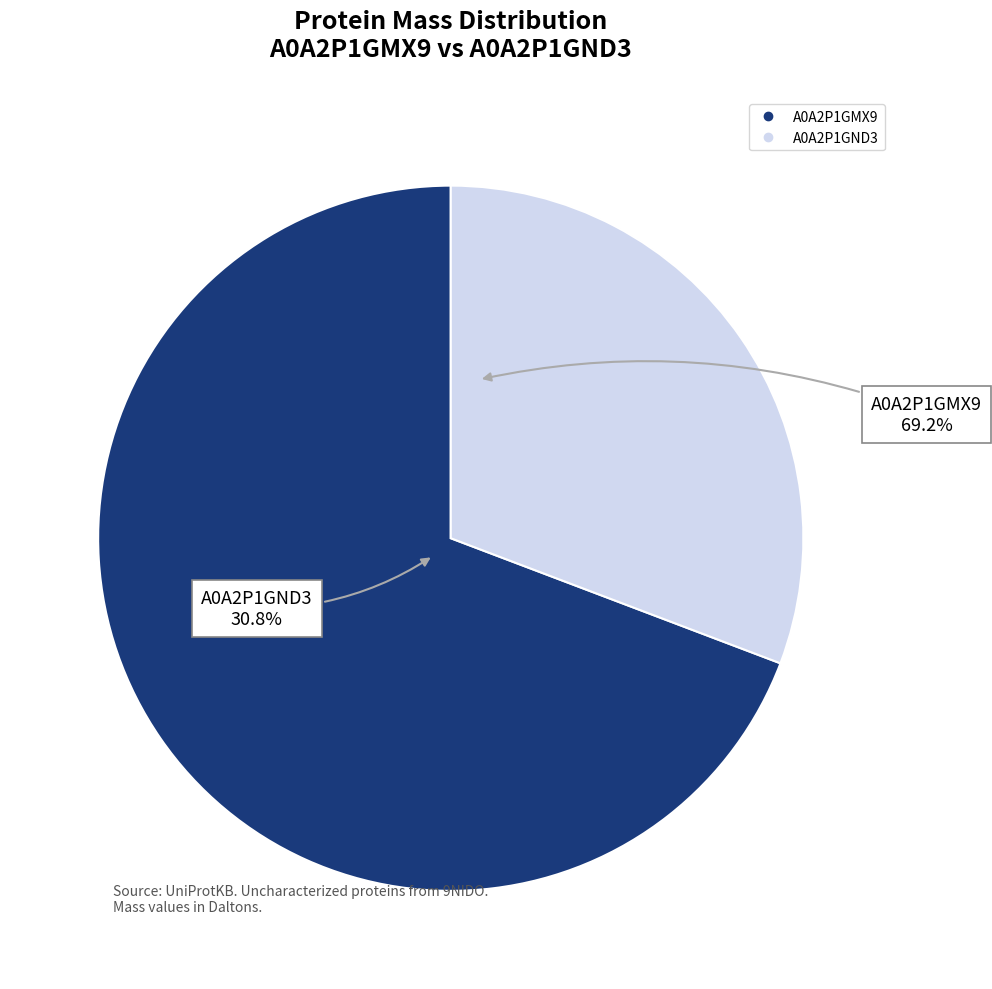

To the nearest percent, what is the average slice percentage?

50%